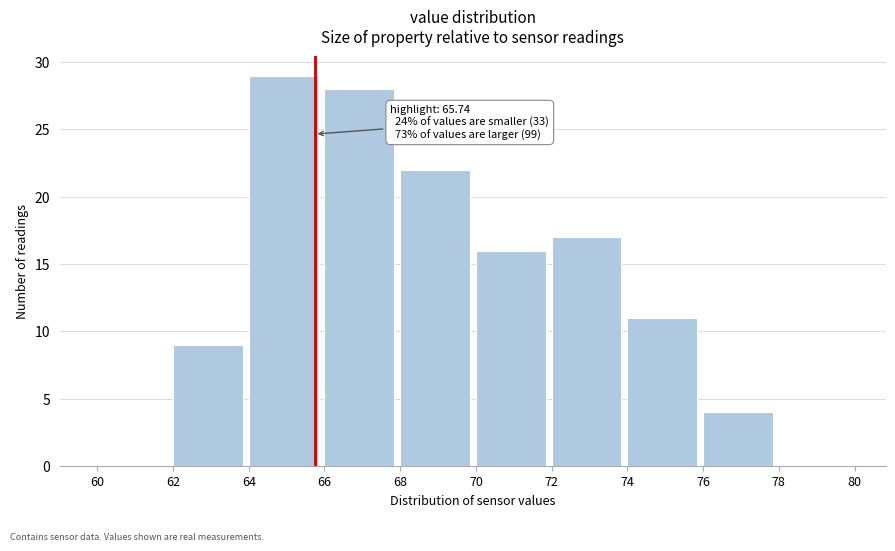

Over which range of the x-axis is the bar tallest?

64 to 66